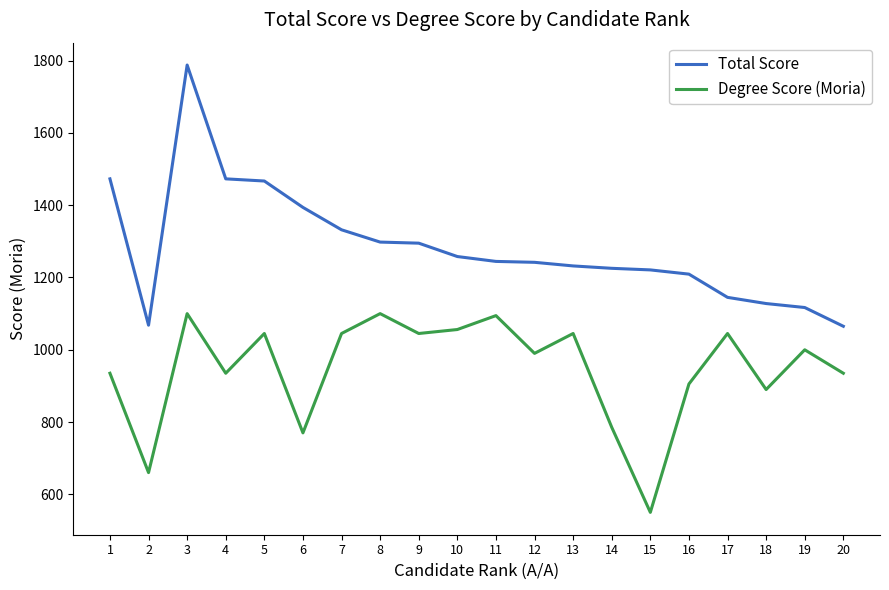

What is the difference between the maximum and minimum values in the Total Score series?

723.0